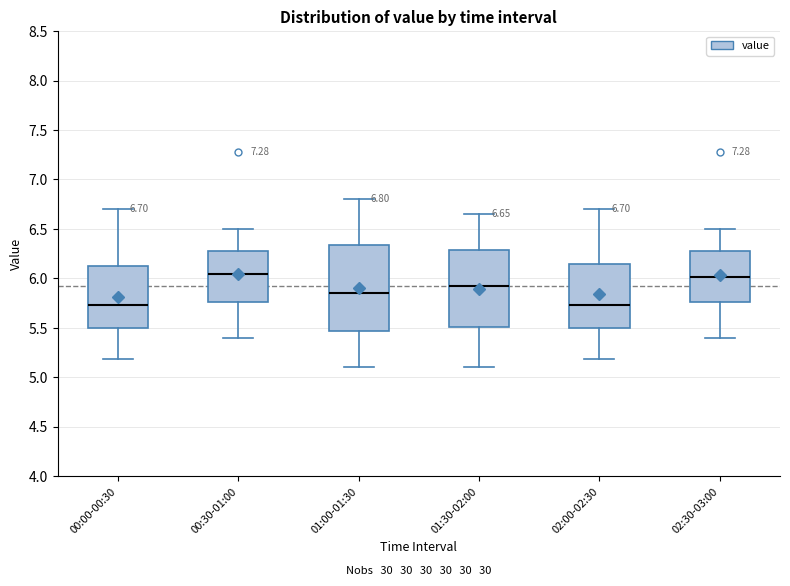

Which box is the tallest, from its lower edge to its upper edge?

01:00-01:30